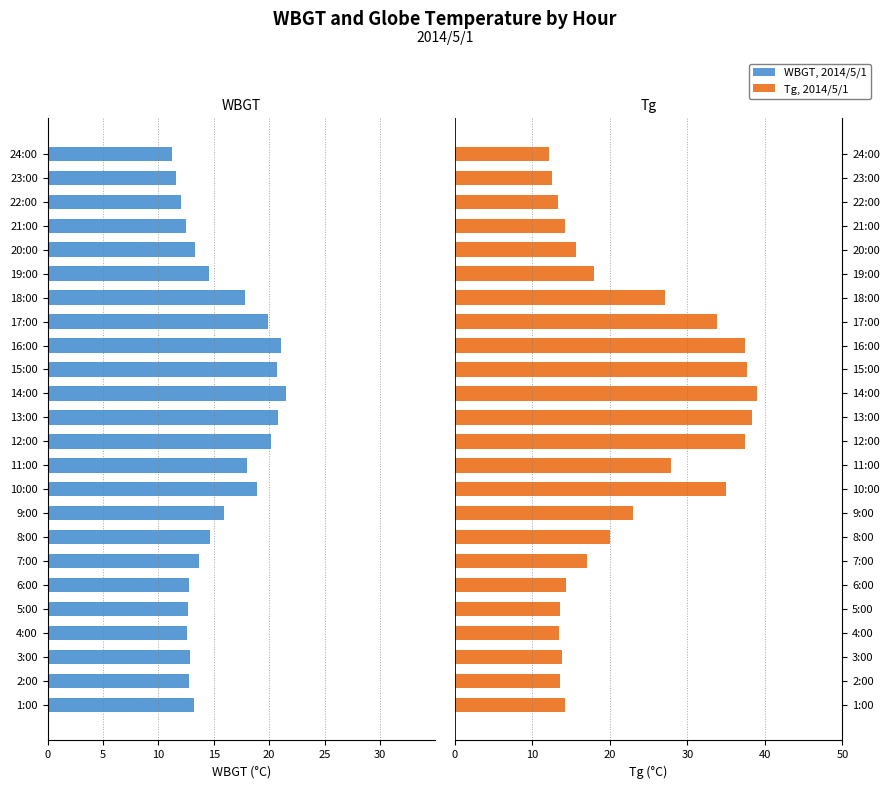

Is it true that WBGT equals -31.1 at 15:00?

False